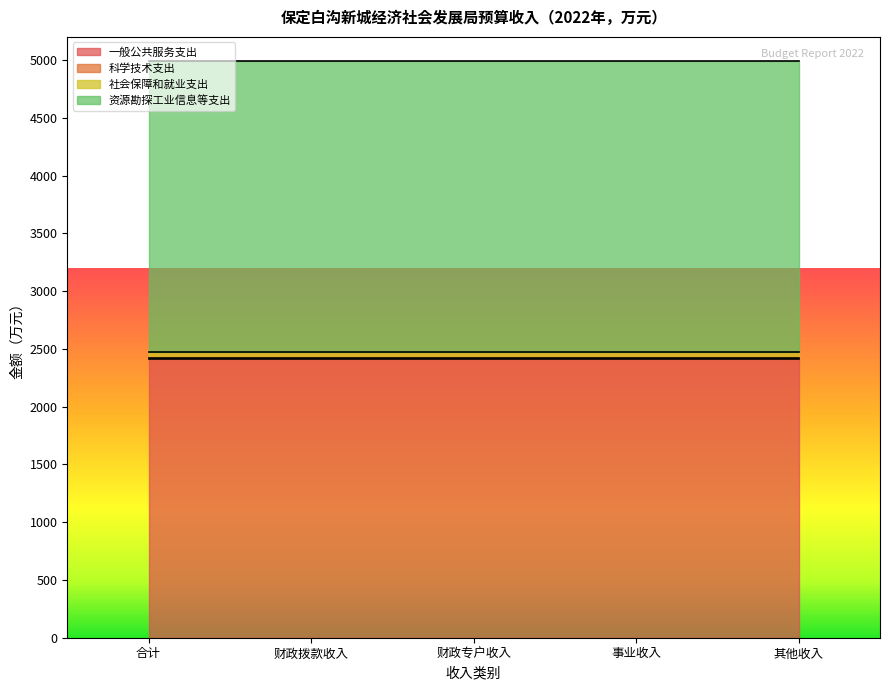

What is the sum of the 资源勘探工业信息等支出 values at 财政专户收入 and 合计?

5045.7